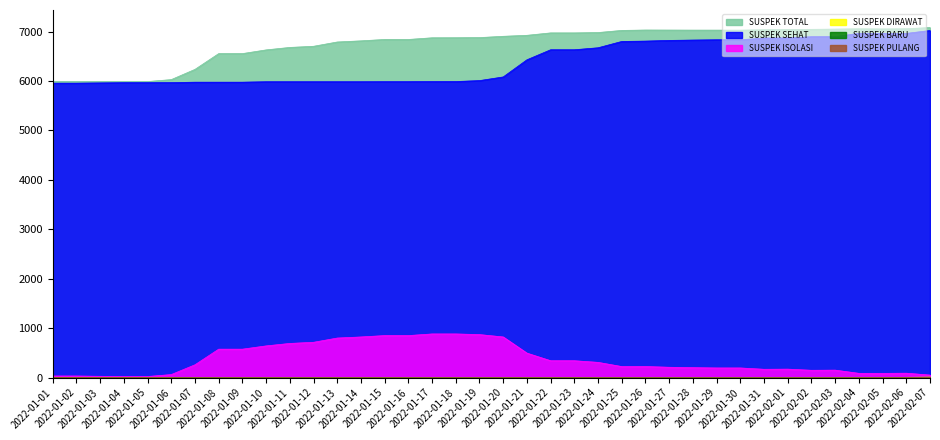

Which series has the largest total across all categories?

SUSPEK TOTAL